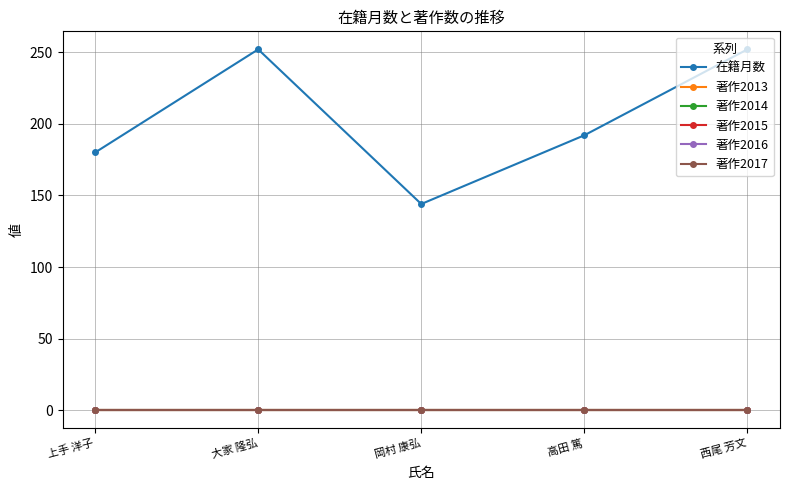

True or false: 著作2015 and 著作2017 intersect in this chart.

False